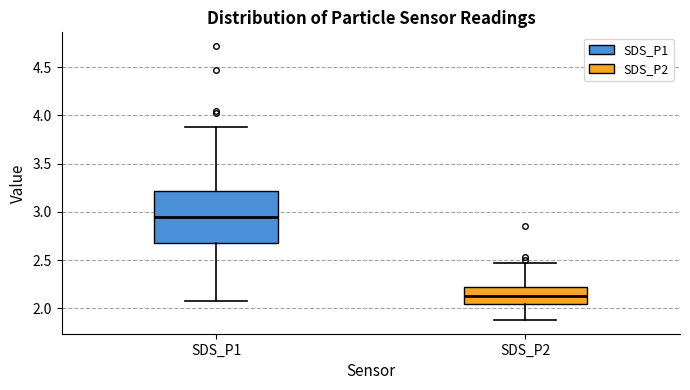

Comparing the boxes themselves (not the whiskers), which one is the tallest?

SDS_P1